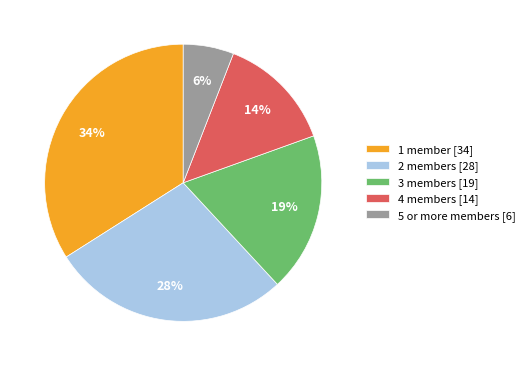

How many slices are in this pie chart?

5